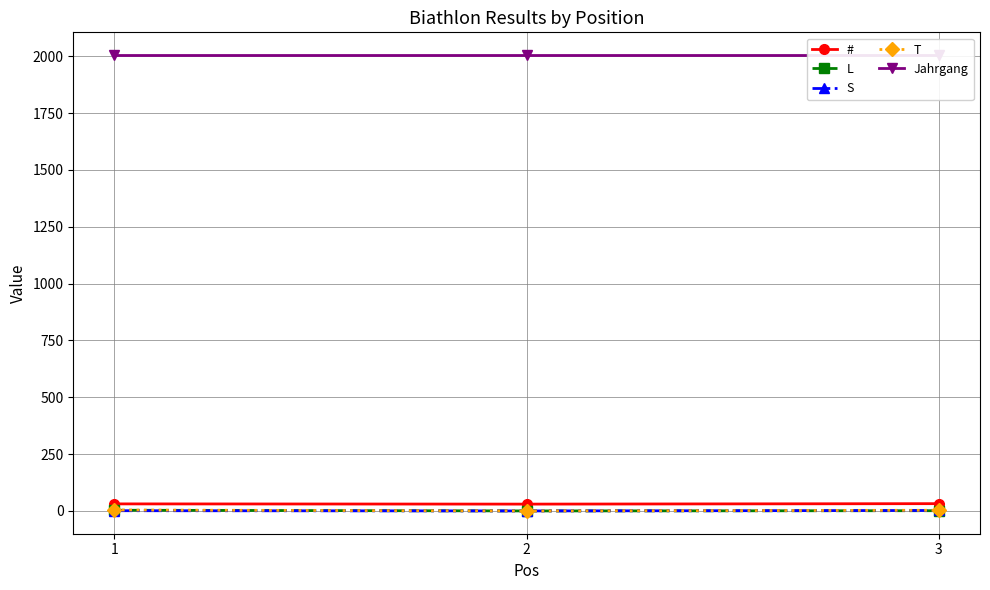

At which category is the sum across all series the highest?

1